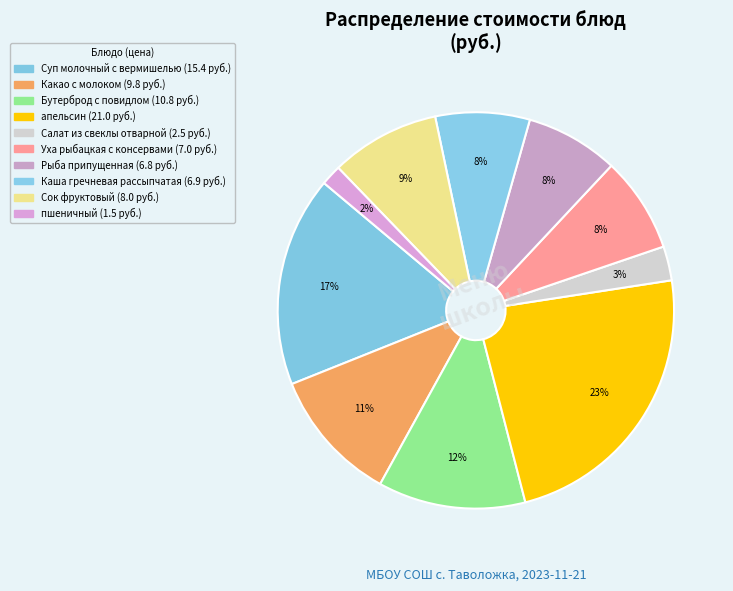

The пшеничный slice represents 14% of the pie. True or false?

False